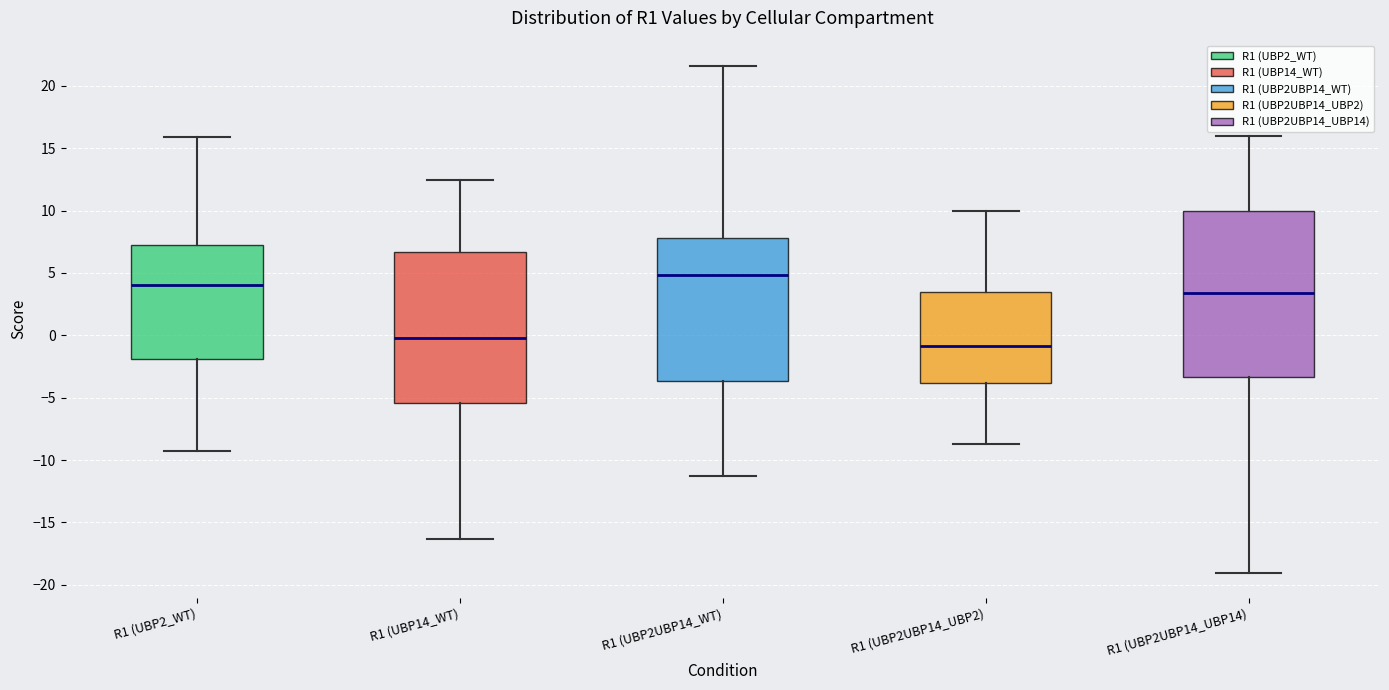

Which box is the tallest, from its lower edge to its upper edge?

R1 (UBP2UBP14_UBP14)